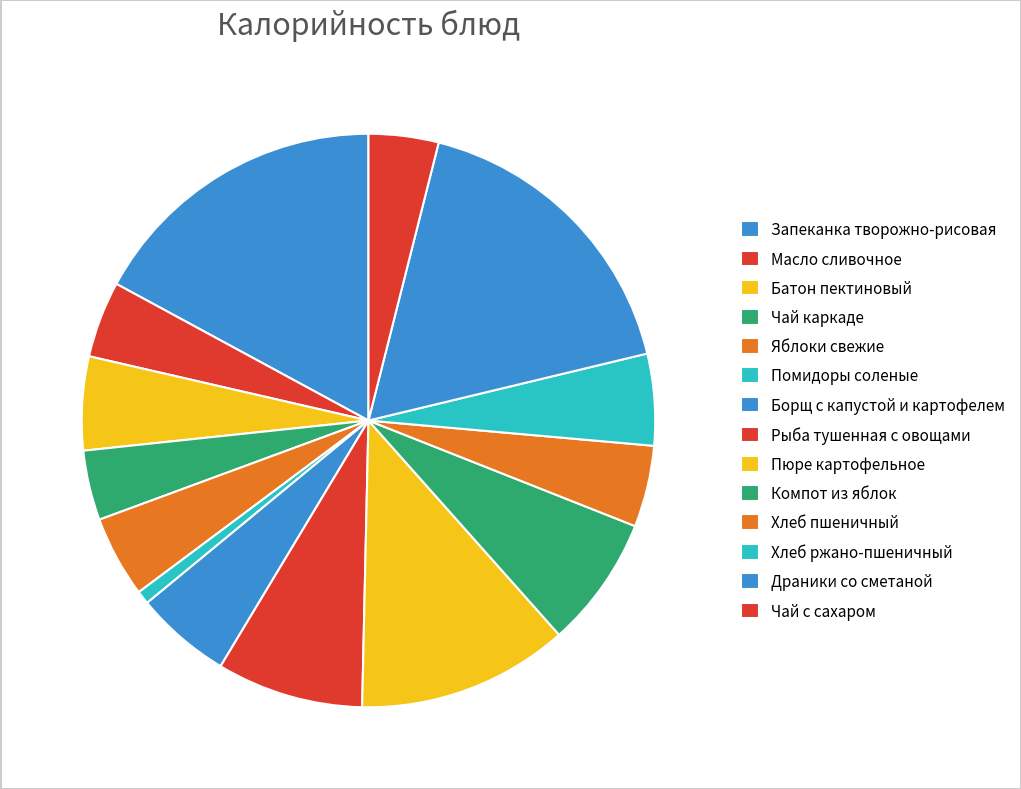

Does Чай каркаде account for over 50% of the chart?

No